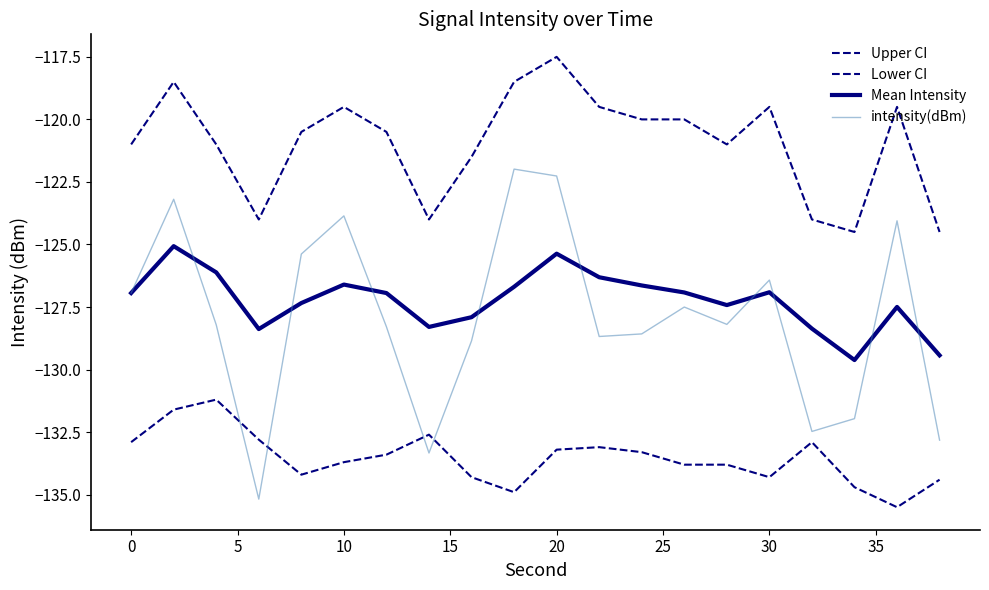

Does the chart display data point markers on the line(s)?

No